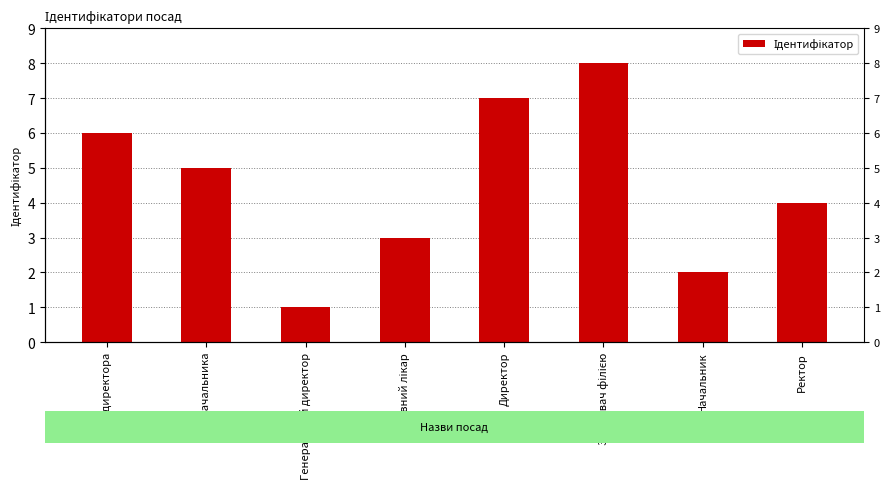

At which category does the chart reach its minimum across all series?

Генеральний директор